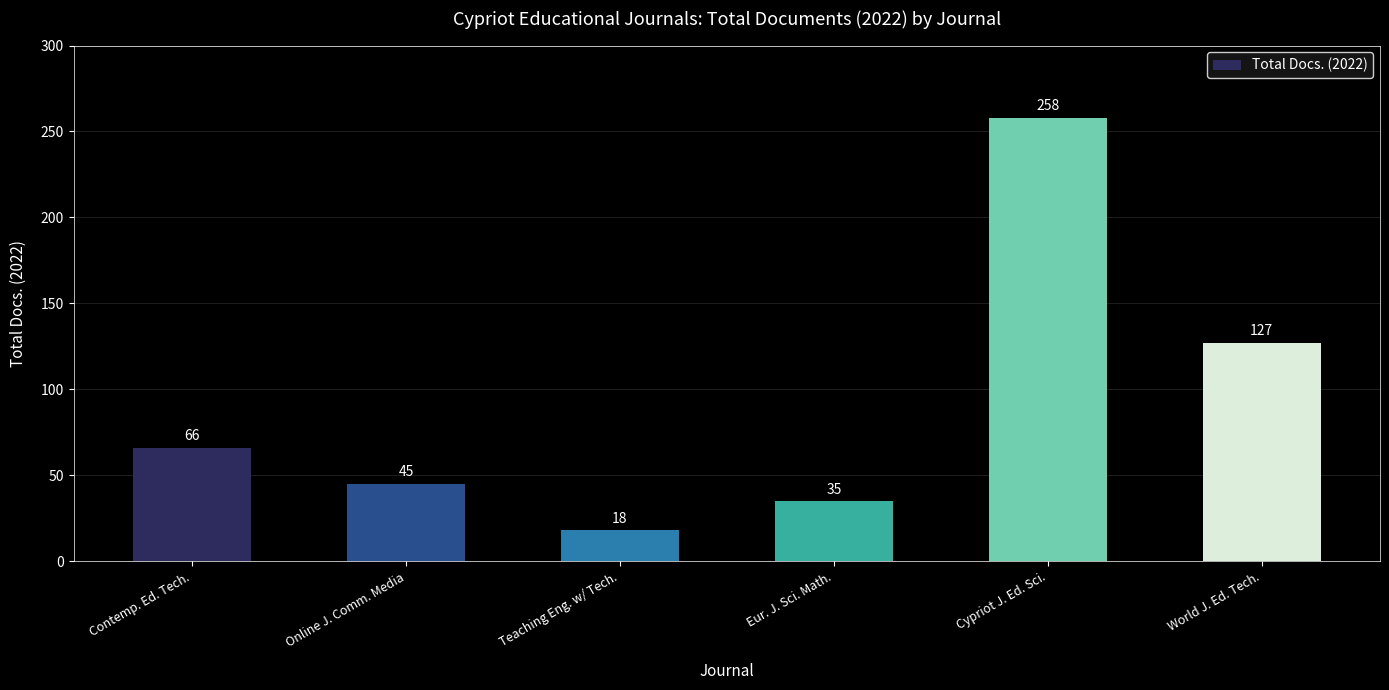

What is the sum of the values at World J. Ed. Tech. and Eur. J. Sci. Math.?

162